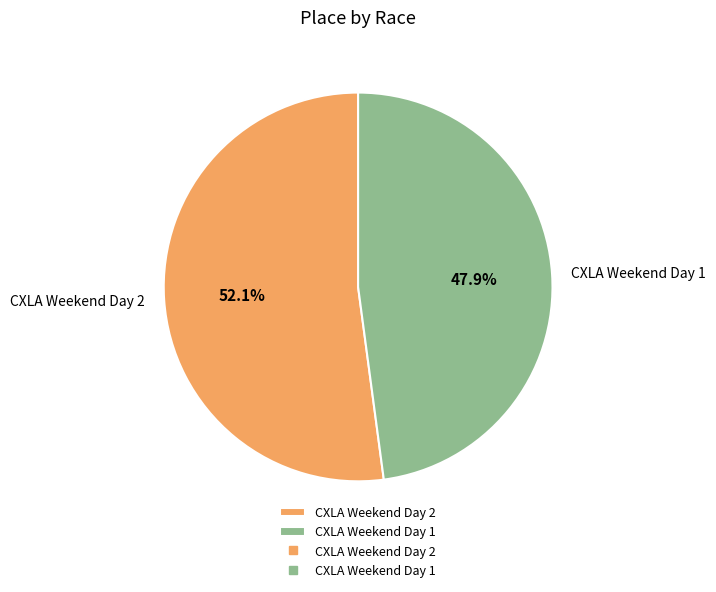

To the nearest percent, what is the average slice percentage?

50%